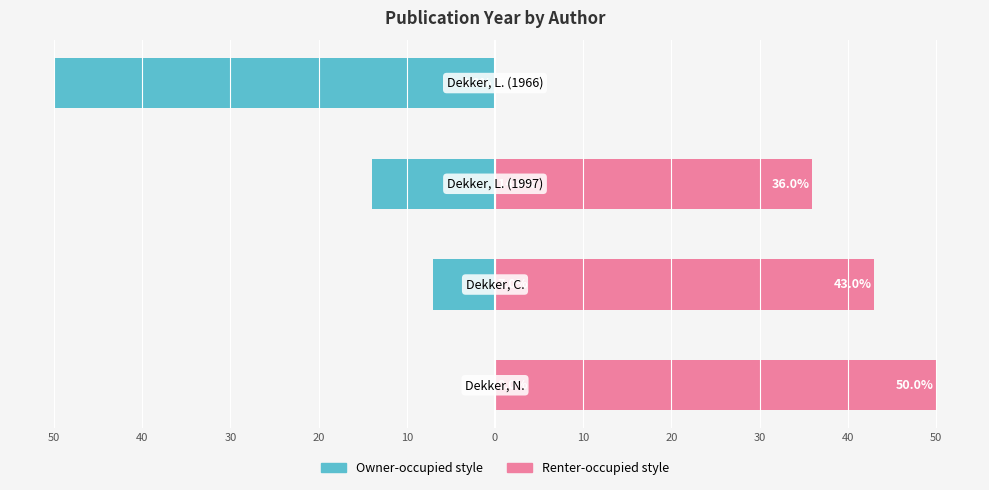

Reading left to right, extract all data points from this chart.

Publication Year (scaled left): 50=0	40=-7	30=-14	20=-50
Publication Year (scaled right): 50=50	40=43	30=36	20=0